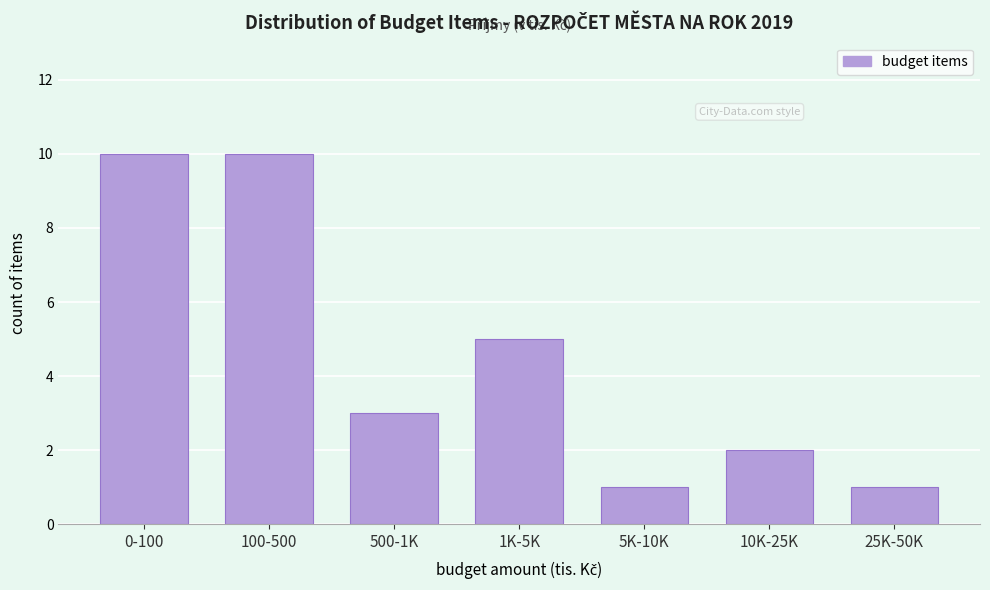

Reading left to right, list all the values displayed in this chart.

0-100=10	100-500=10	500-1K=3	1K-5K=5	5K-10K=1	10K-25K=2	25K-50K=1